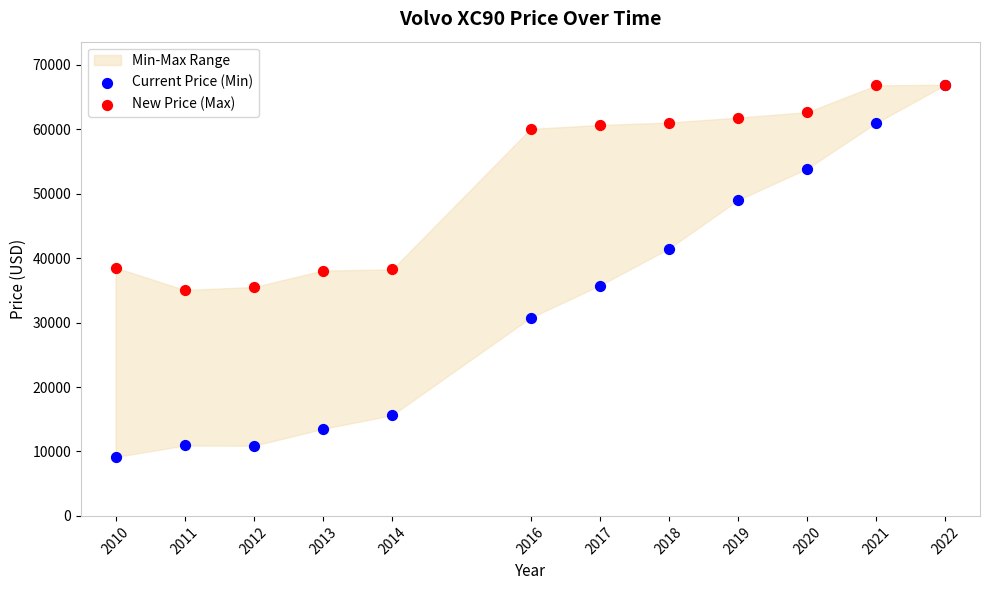

In the New Price (Max) series, what Y value is closest to 50972?

60042